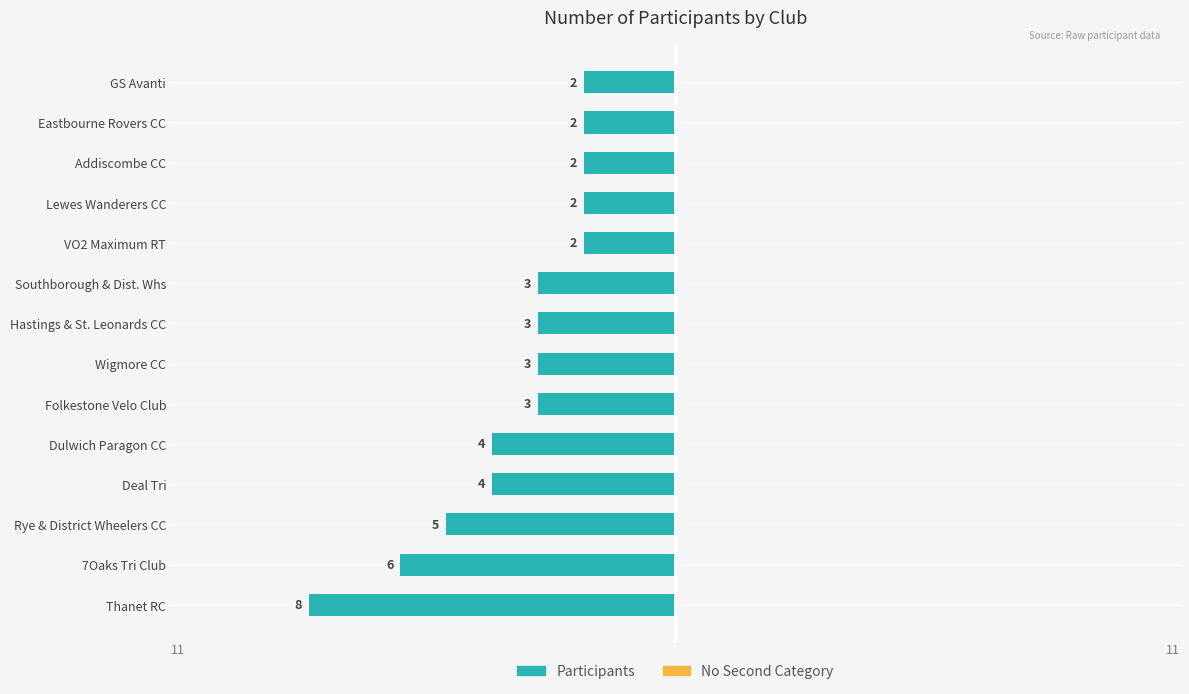

How many bars are there in total?

14